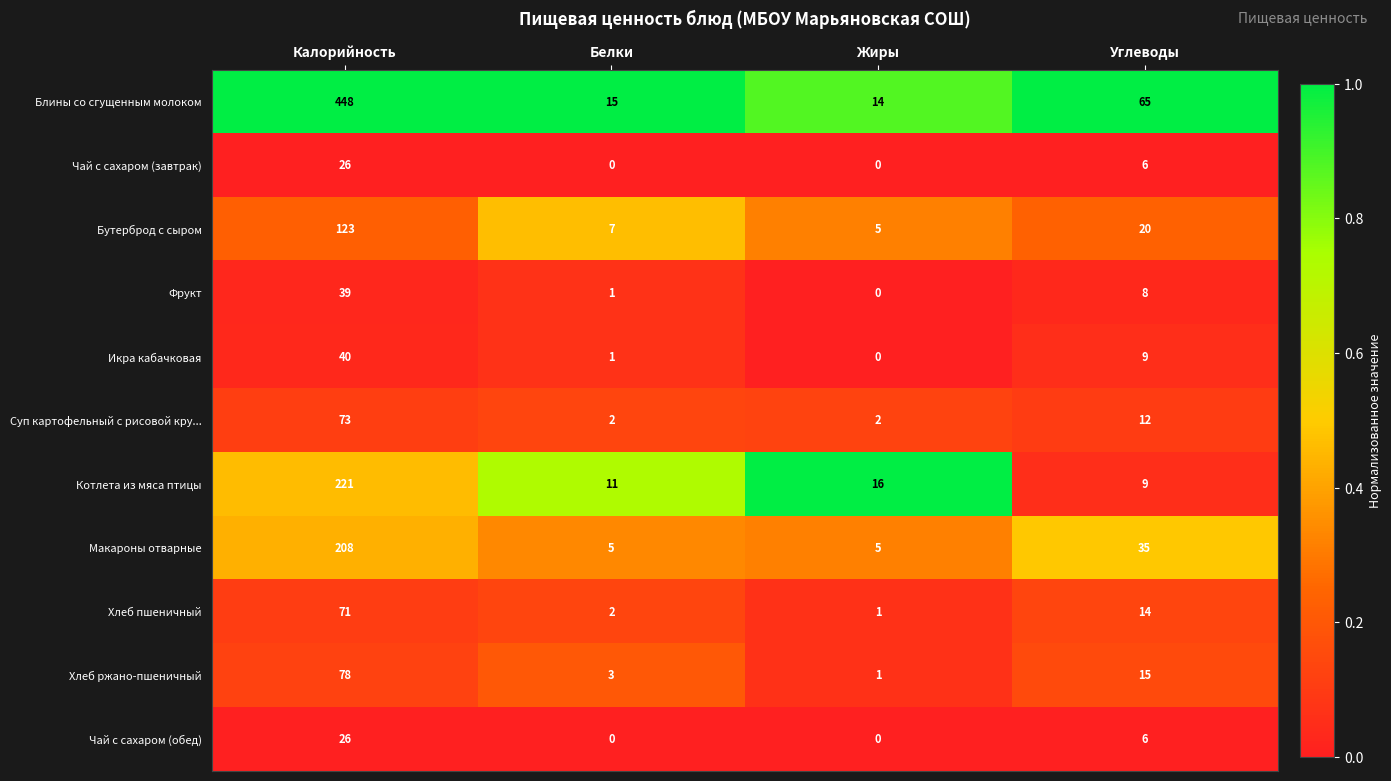

Where is Хлеб ржано-пшеничный nearest to the value 39?

Углеводы